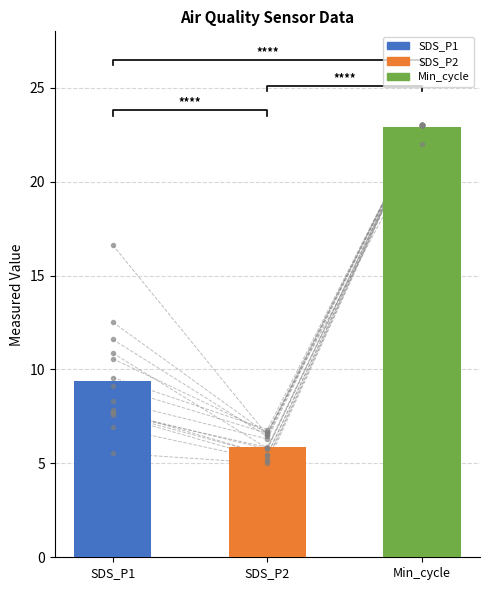

Reading right to left, transcribe all the data shown in this chart.

SDS_P1: 14=7.8	13=11.6	12=12.5	11=5.5	10=9.6	9=16.6	8=6.9	7=10.6	6=7.8	5=7.7	4=9.1	3=8.3	2=7.6	1=7.7	0=10.9
SDS_P2: 14=5.8	13=6.4	12=6.6	11=5.0	10=6.8	9=6.5	8=5.2	7=6.7	6=5.5	5=5.8	4=6.6	3=6.3	2=5.2	1=5.5	0=5.8
Min_cycle: 14=23.0	13=23.0	12=23.0	11=23.0	10=23.0	9=23.0	8=23.0	7=22.0	6=23.0	5=23.0	4=23.0	3=23.0	2=23.0	1=23.0	0=23.0